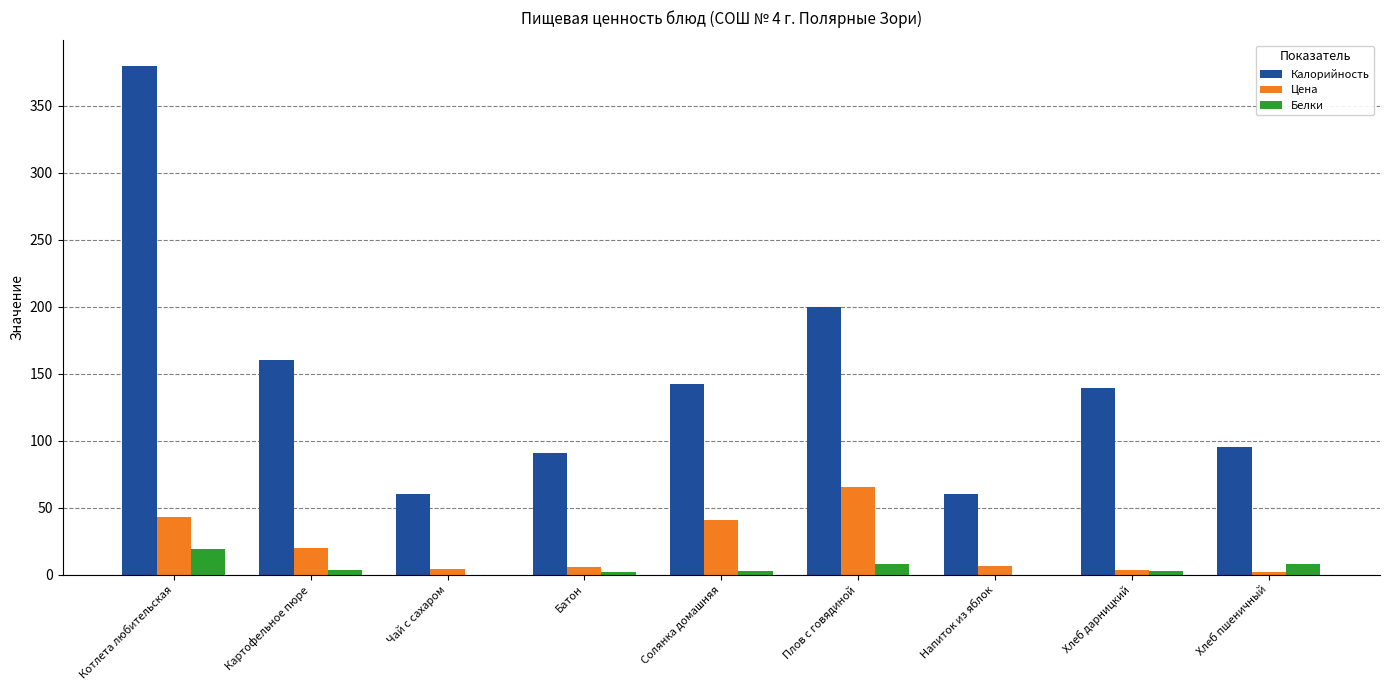

At which category is the sum across all series the highest?

Котлета любительская